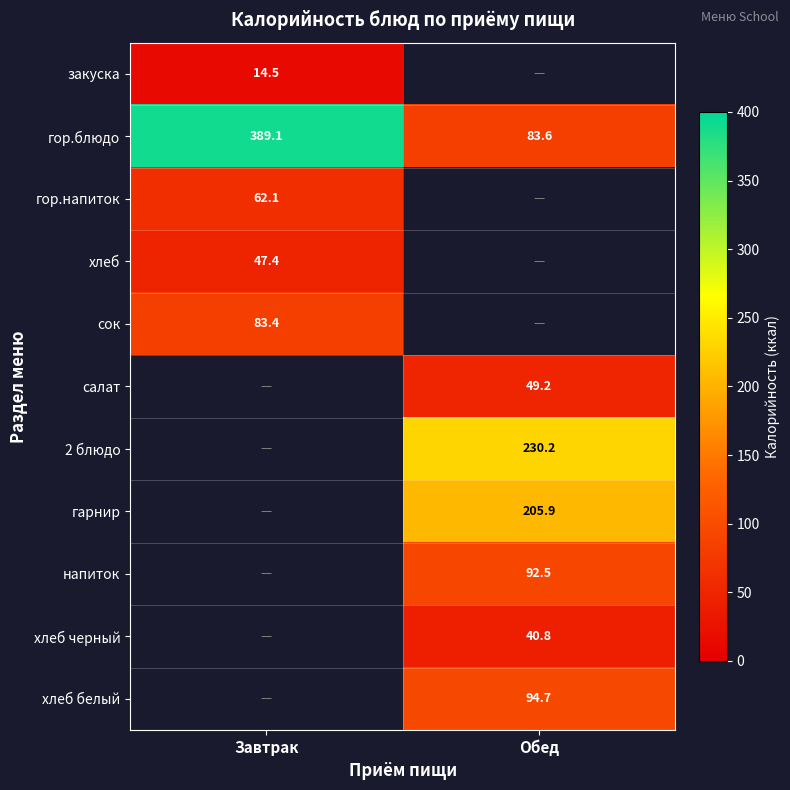

Is the value of закуска at Завтрак greater than the value of хлеб черный at Обед?

No